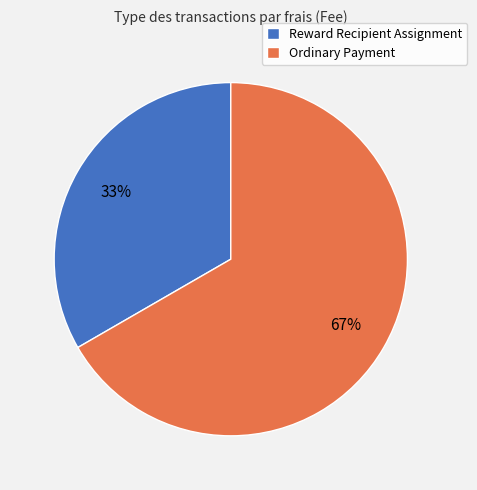

The Ordinary Payment slice represents 67% of the pie. True or false?

True